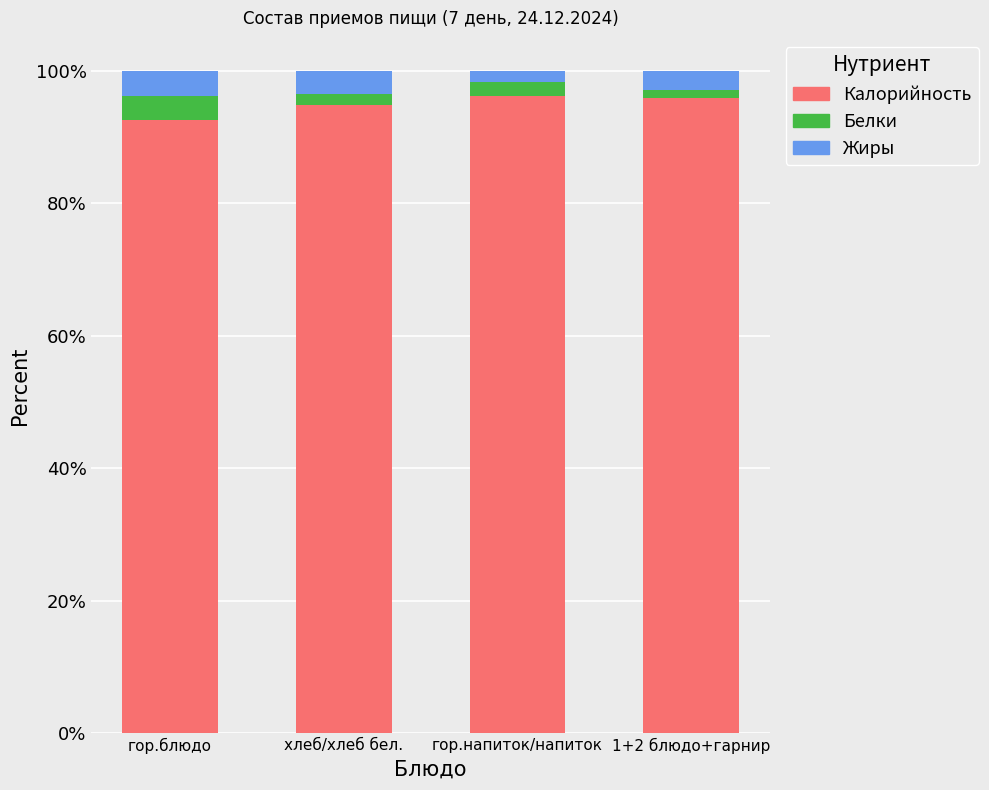

Which category has the lowest value in the Калорийность series?

гор.блюдо